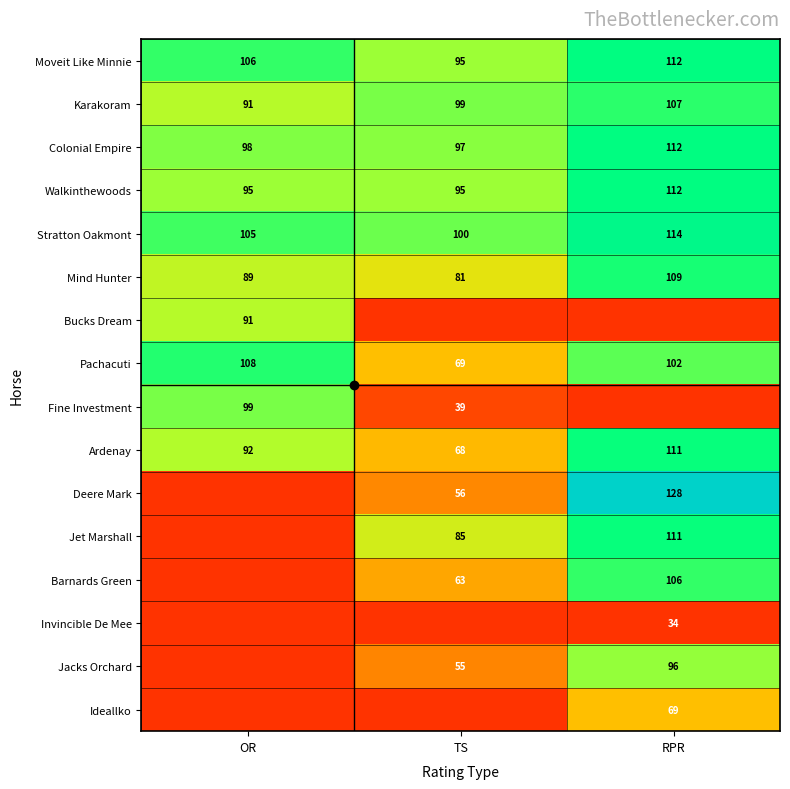

Count the number of data series in this chart.

16